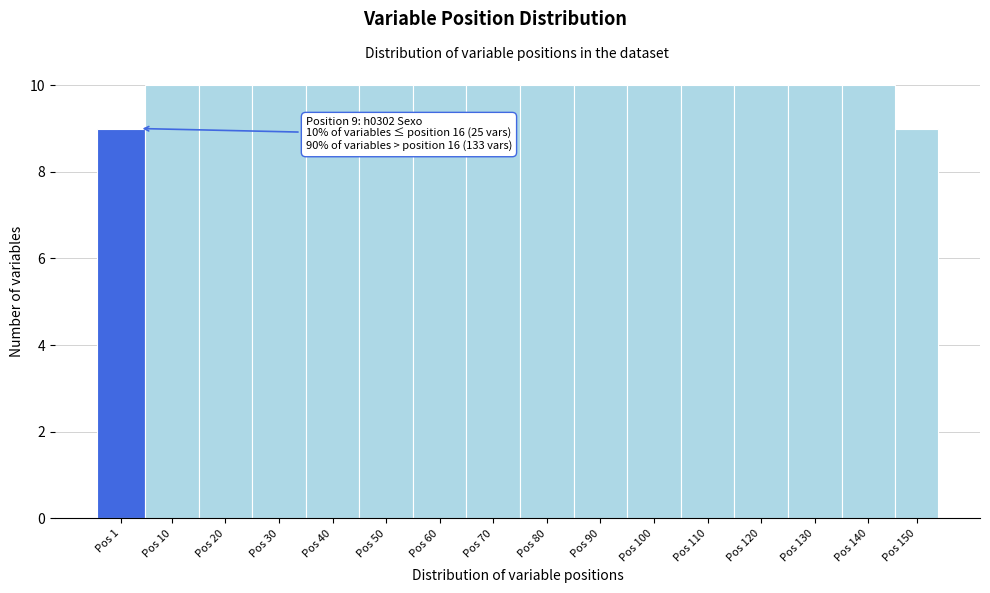

Reading left to right, what are all the values shown in this chart?

9	10	10	10	10	10	10	10	10	10	10	10	10	10	10	9